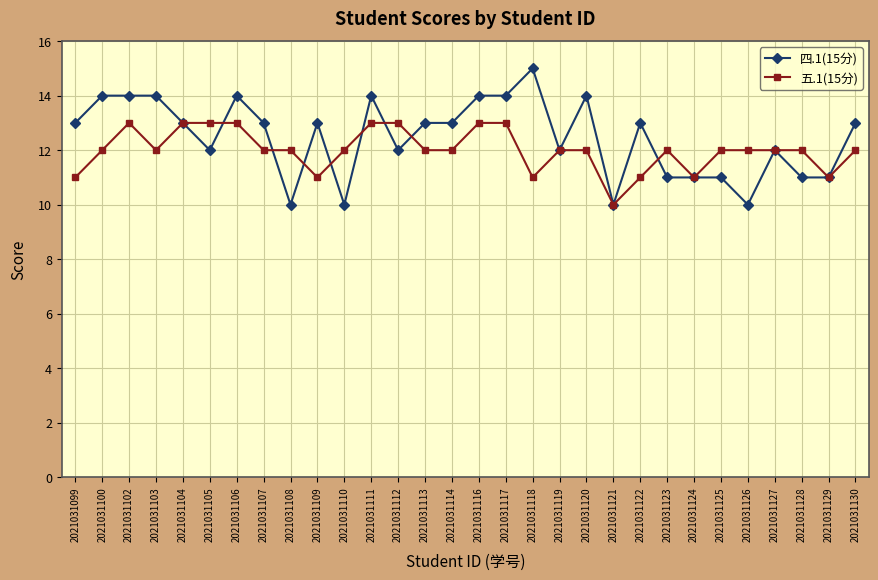

True or false: 四.1(15分) has more than 0 points higher than both neighbors.

True